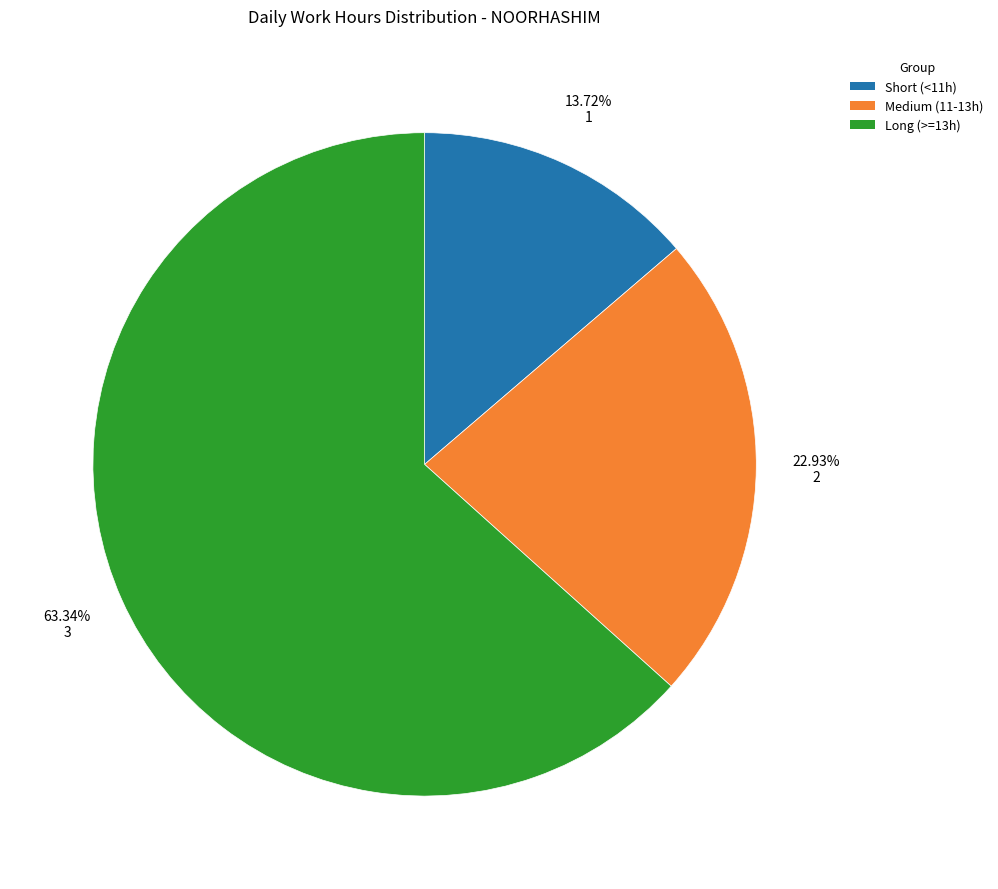

Is the sum of Short (<11h) and Long (>=13h) greater than half?

Yes